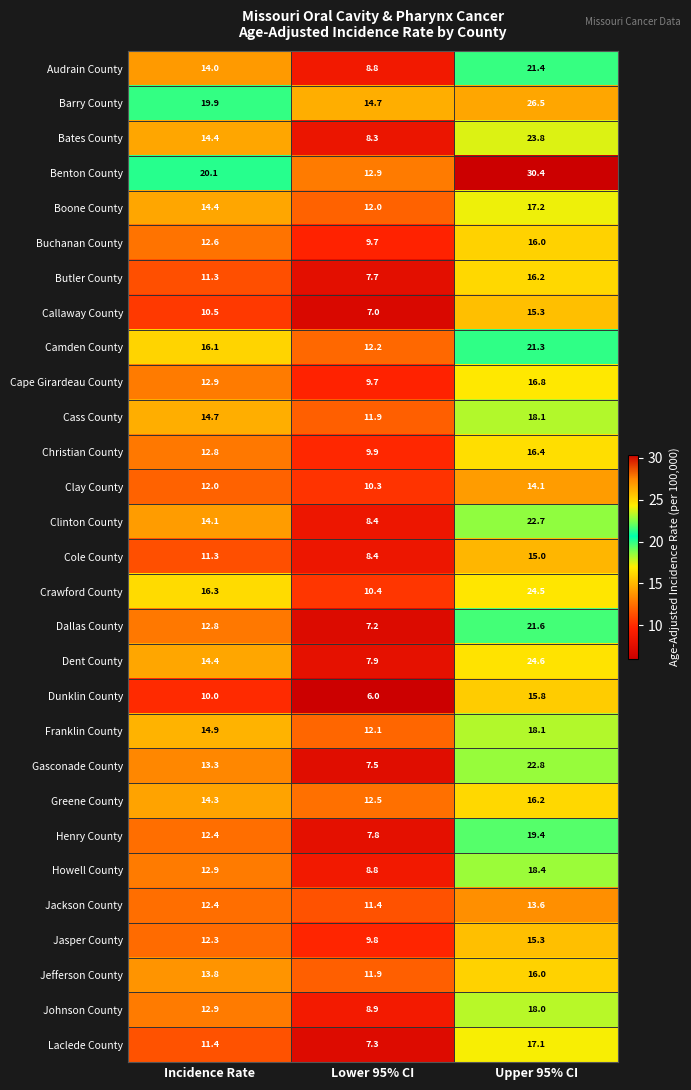

Rank the categories by Laclede County value from lowest to highest.

Lower 95% CI, Incidence Rate, Upper 95% CI